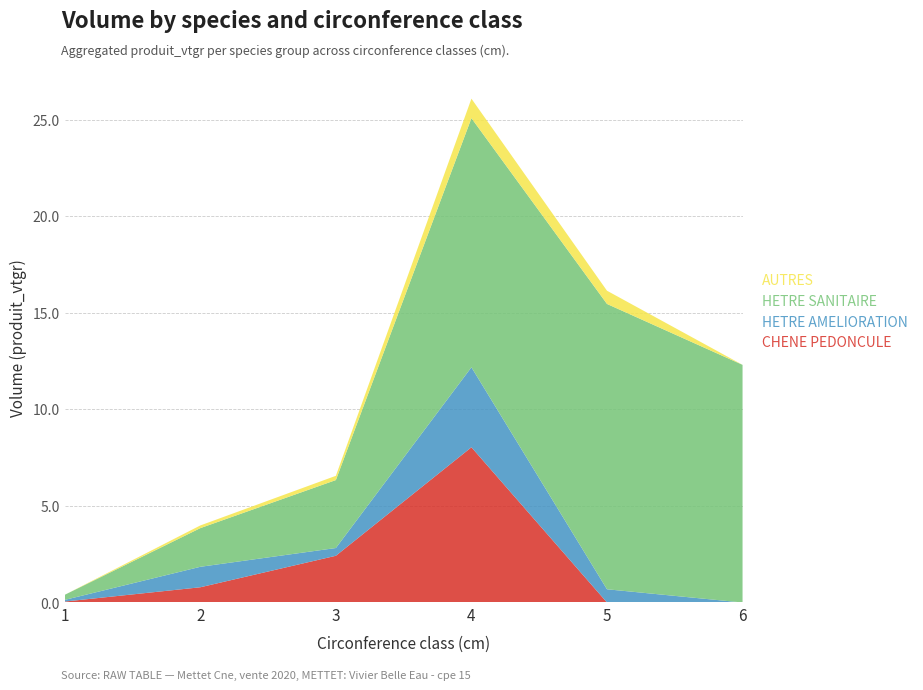

Reading left to right, extract all data points from this chart.

CHENE PEDONCULE: 1=0.0	2=0.8	3=2.4	4=8.0	5=0.0	6=0.0
HETRE AMELIORATION: 1=0.1	2=1.1	3=0.4	4=4.1	5=0.7	6=0.0
HETRE SANITAIRE: 1=0.3	2=2.0	3=3.5	4=12.9	5=14.8	6=12.3
AUTRES: 1=0.0	2=0.1	3=0.2	4=1.0	5=0.7	6=0.0